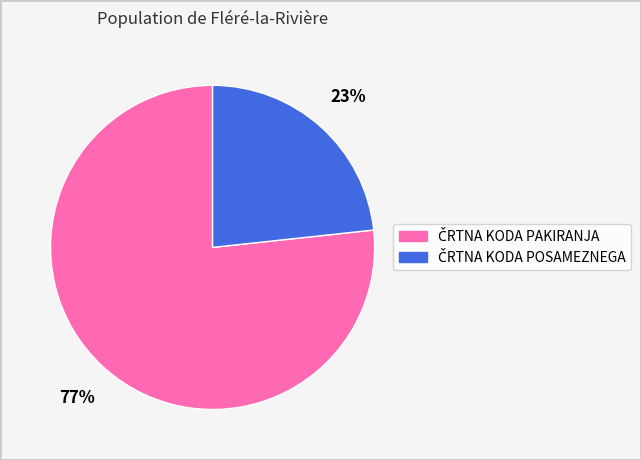

To the nearest percent, what is the average slice percentage?

50%